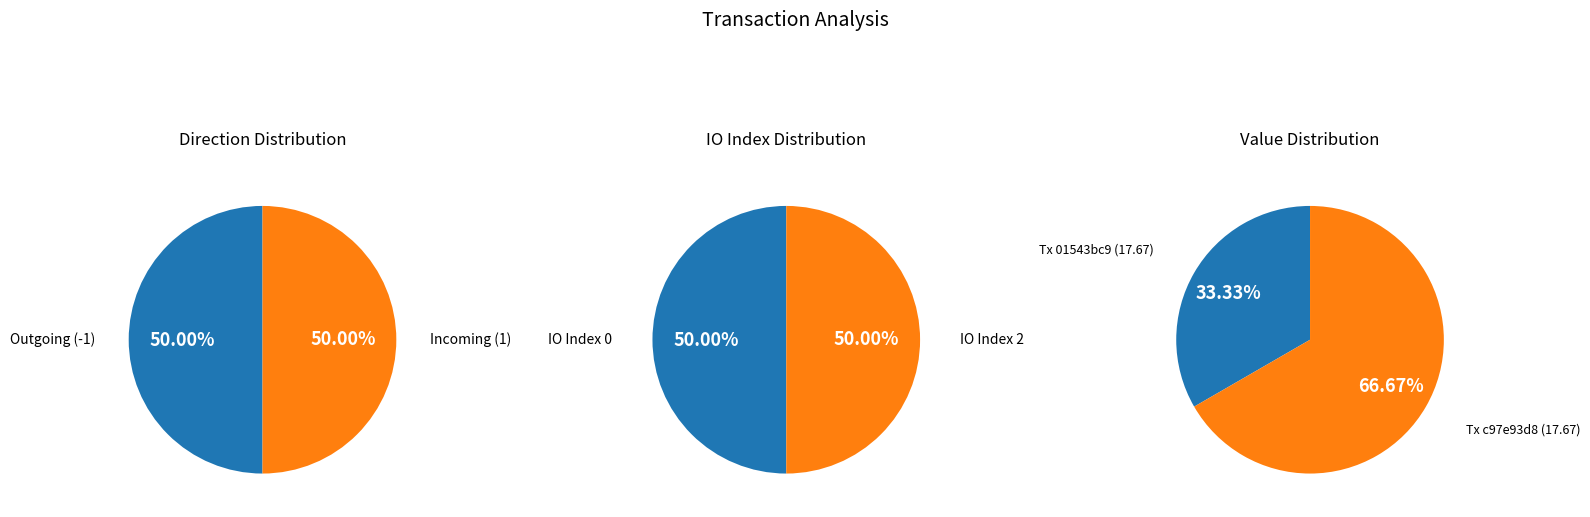

How many slices are in this pie chart?

2